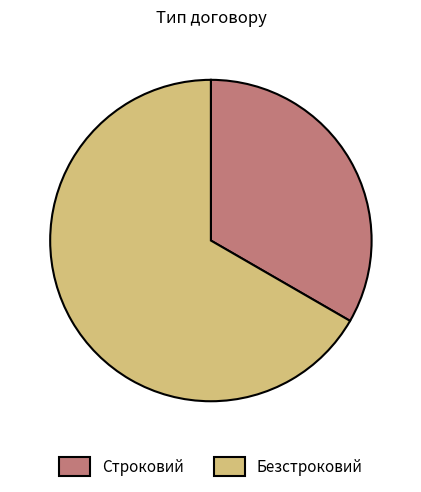

Which has a higher value, Строковий or Безстроковий?

Безстроковий